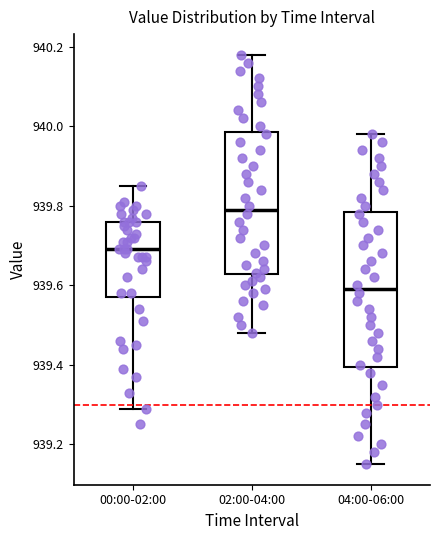

Comparing the boxes themselves (not the whiskers), which one is the tallest?

04:00-06:00